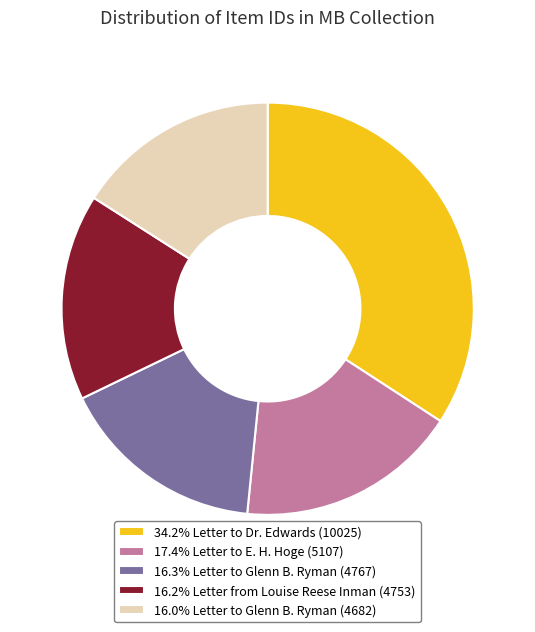

Approximately how many times larger is the value at 17.4% Letter to E. H. Hoge (5107) compared to 16.0% Letter to Glenn B. Ryman (4682)?

1.1